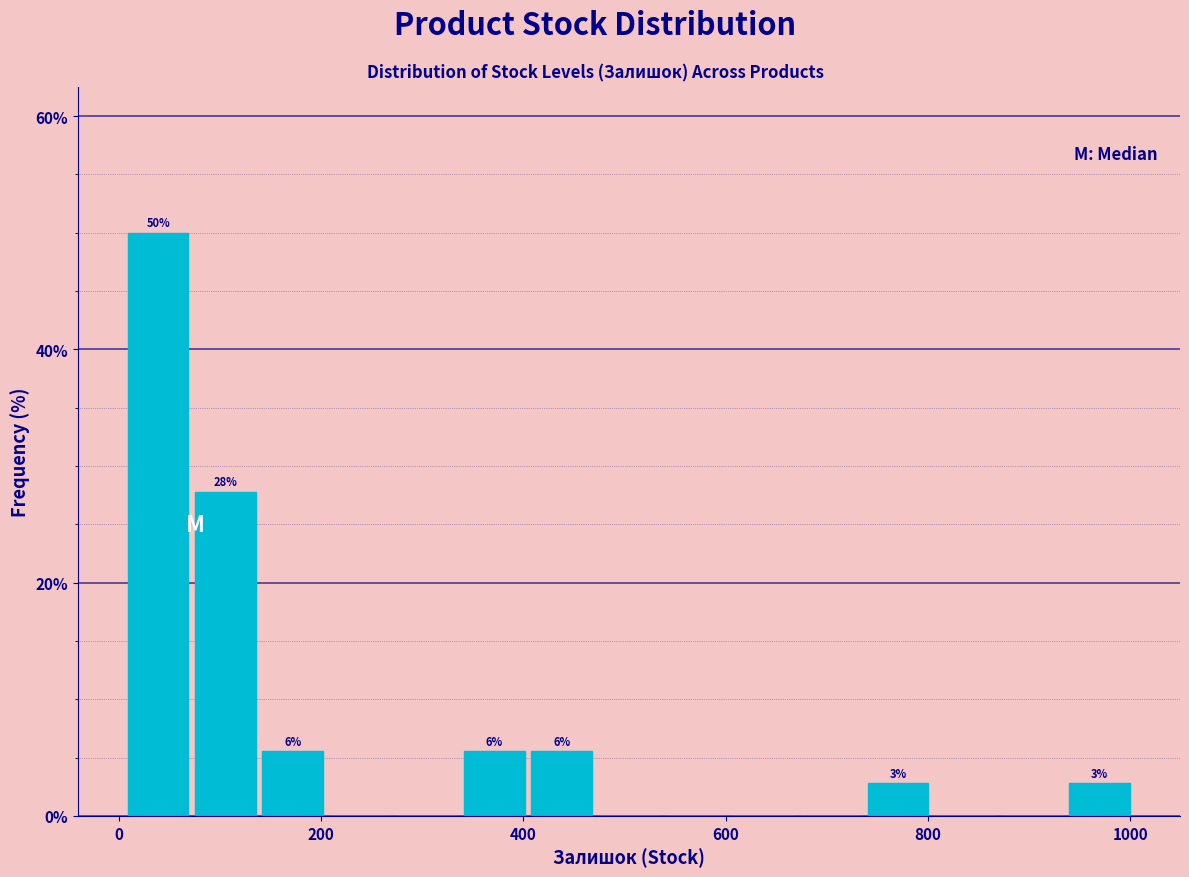

Read against the x-axis, roughly where is the centre of the tallest bar?

40